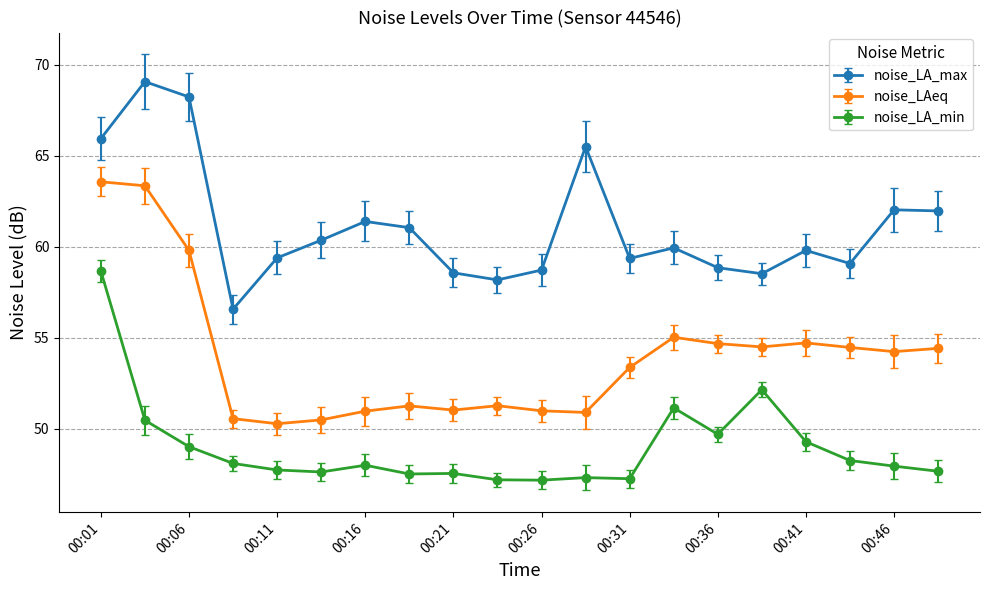

True or false: noise_LAeq and noise_LA_min intersect in this chart.

False